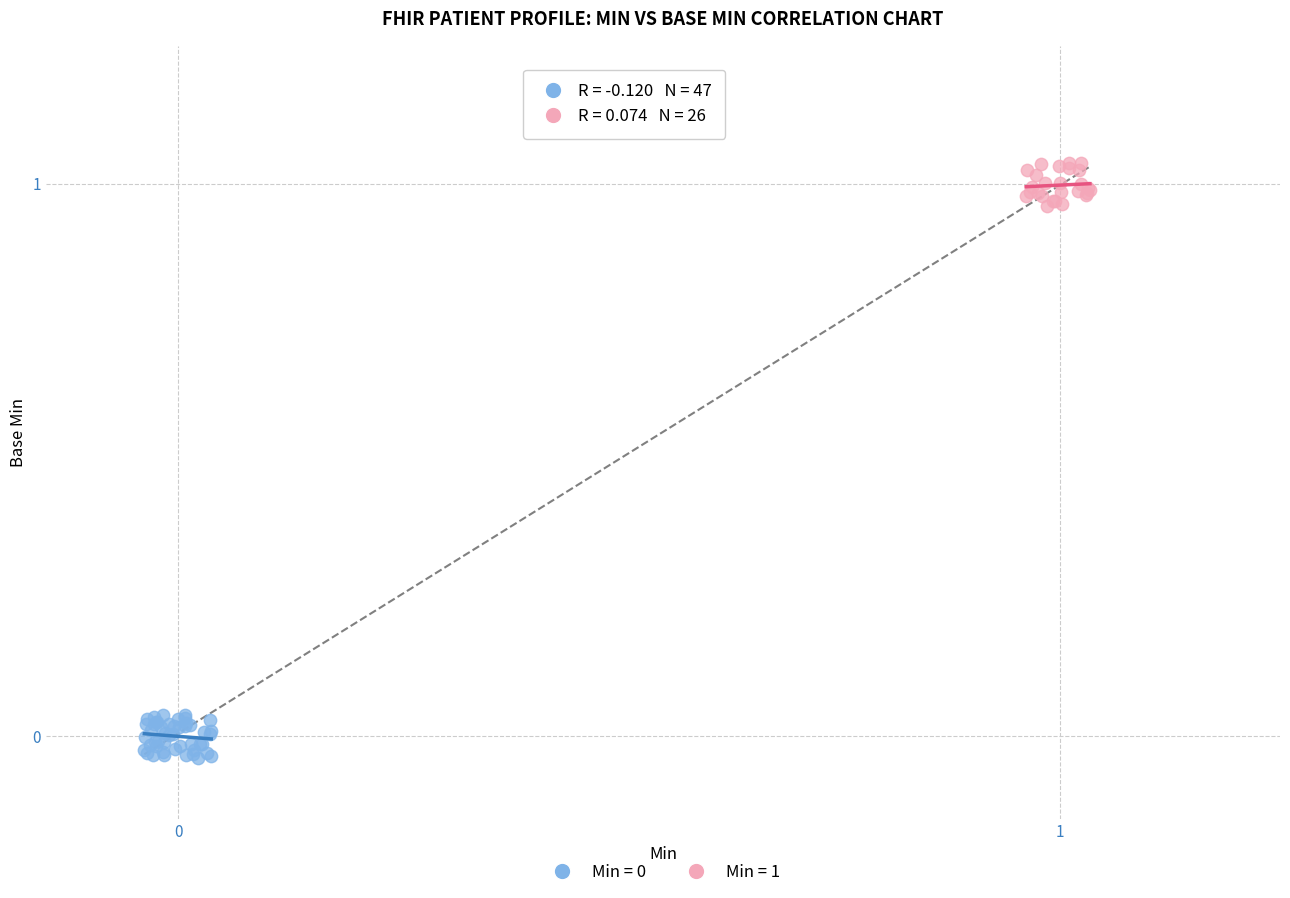

Which series reaches the maximum Y coordinate?

Min = 1